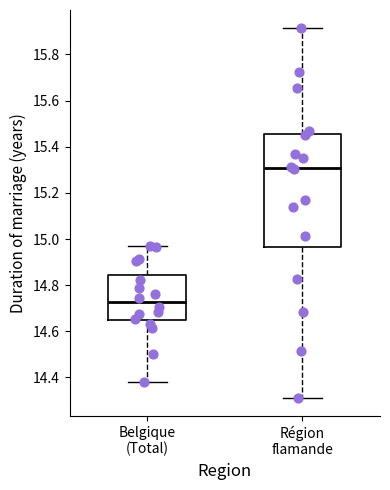

Comparing the boxes themselves (not the whiskers), which one is the tallest?

Région flamande